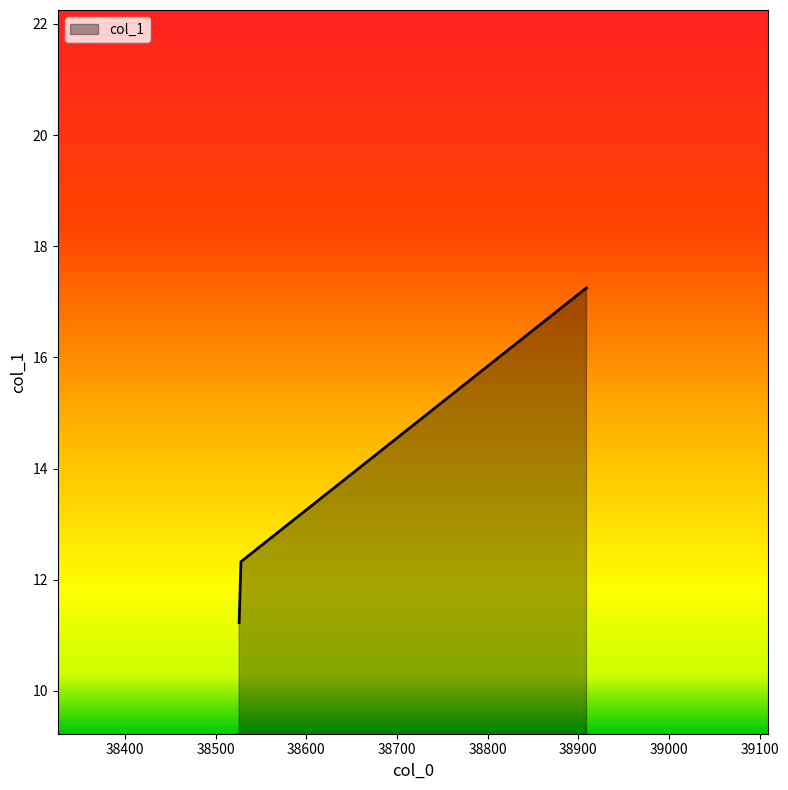

What is the sum of all values?

40.8